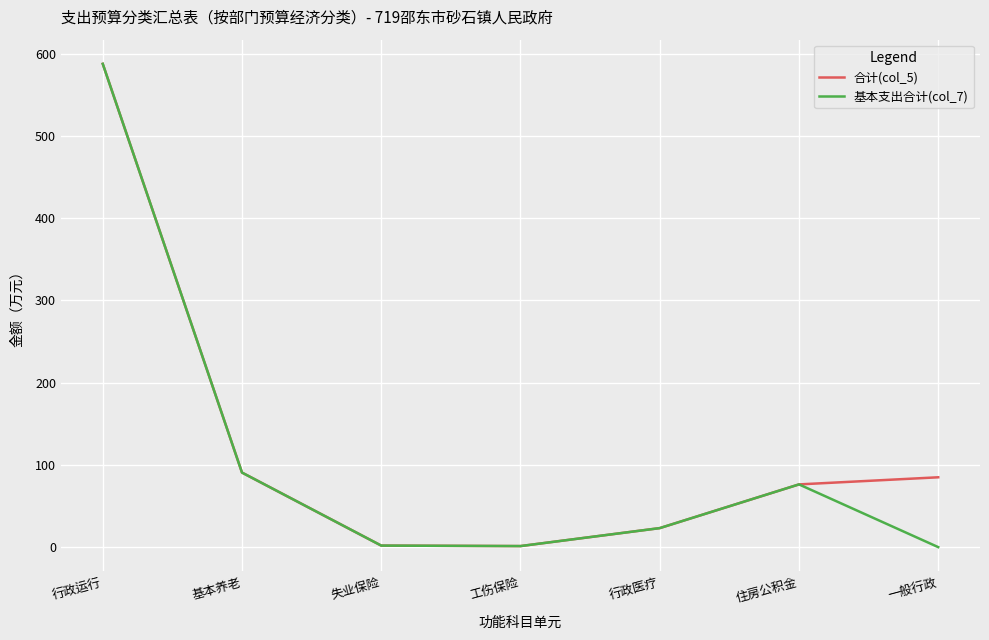

What is the average value of the 合计(col_5) series?

123.7